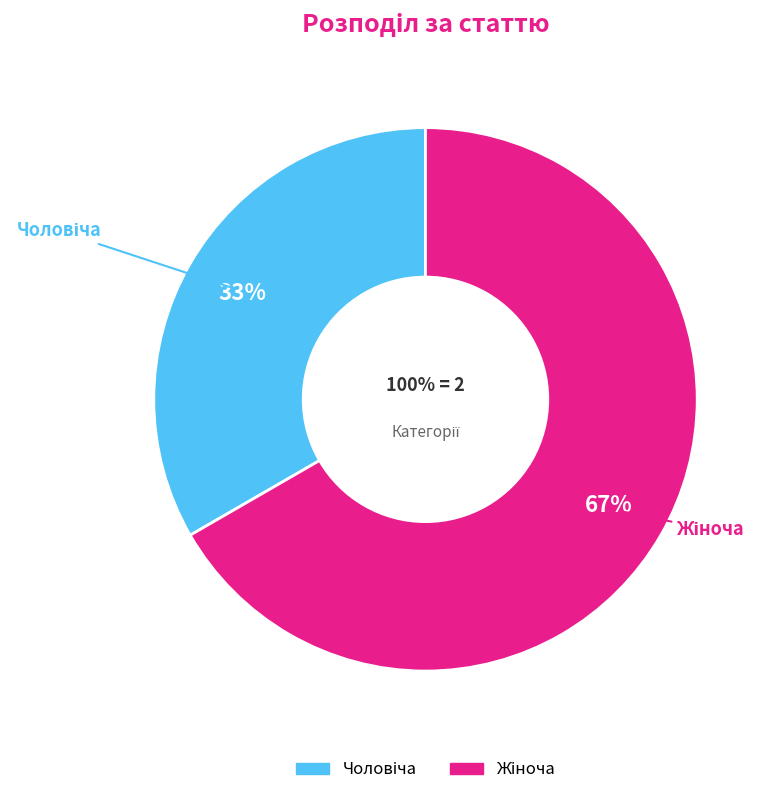

To the nearest percent, what percentage of the pie is Жіноча?

67%